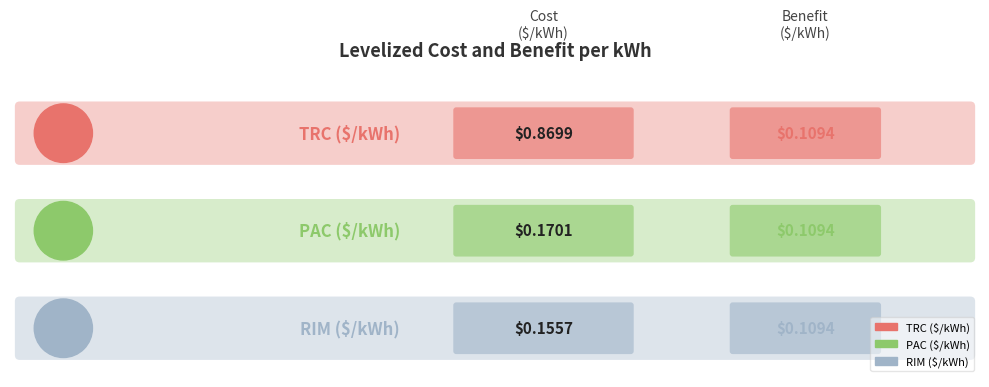

What position from the right is PAC ($/kWh)?

2